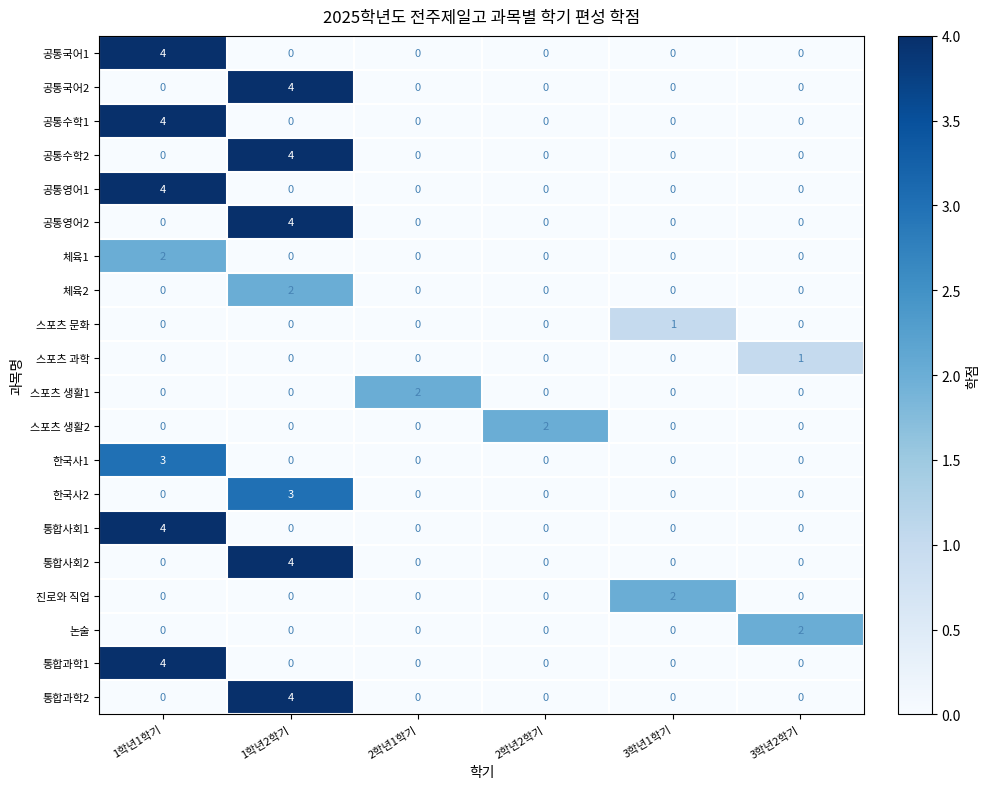

True or false: 통합사회1 has a value of 0 at 3학년2학기.

True